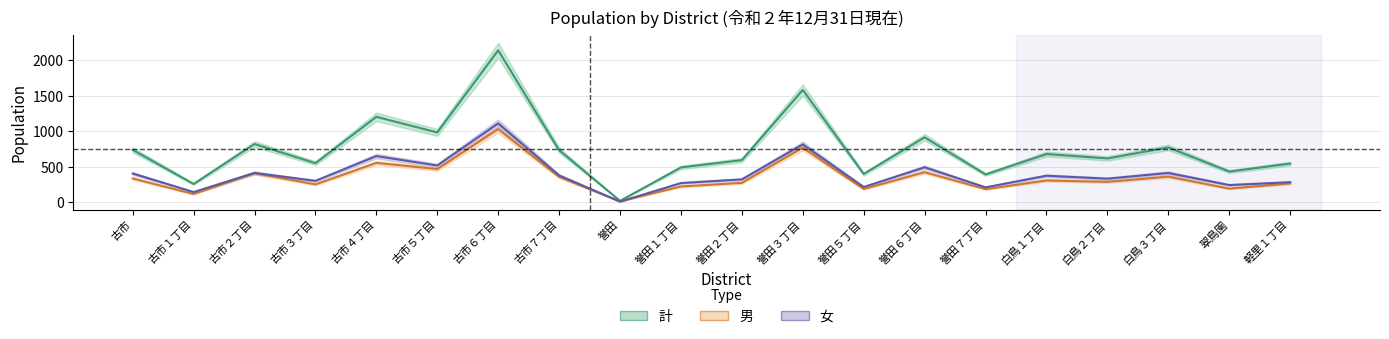

Is this an area chart (filled region under the line)?

No